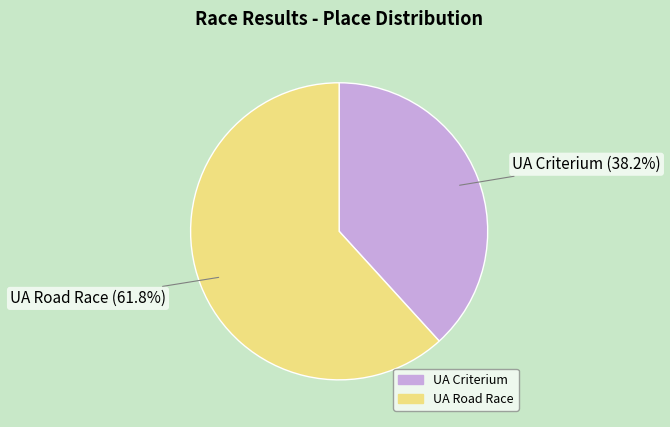

Which slice represents more than half of the pie?

UA Road Race